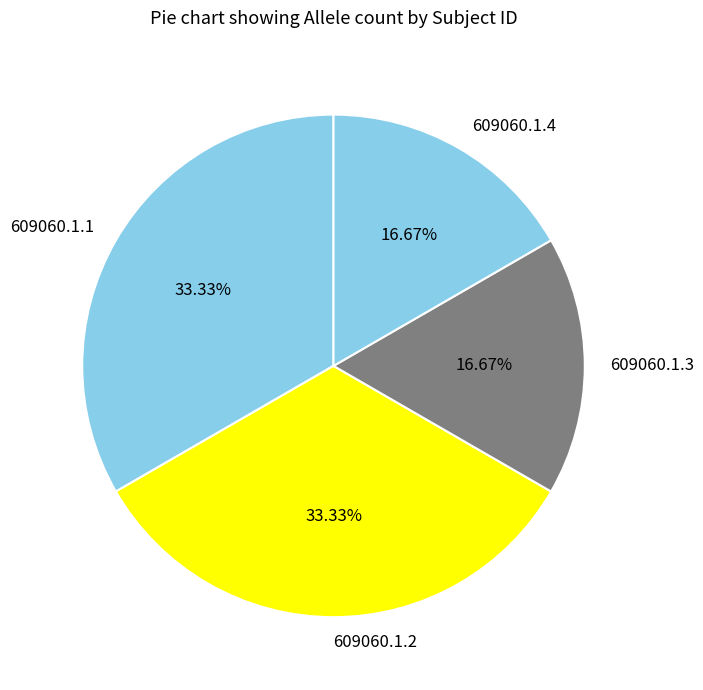

To the nearest percent, what is the average slice percentage?

25%